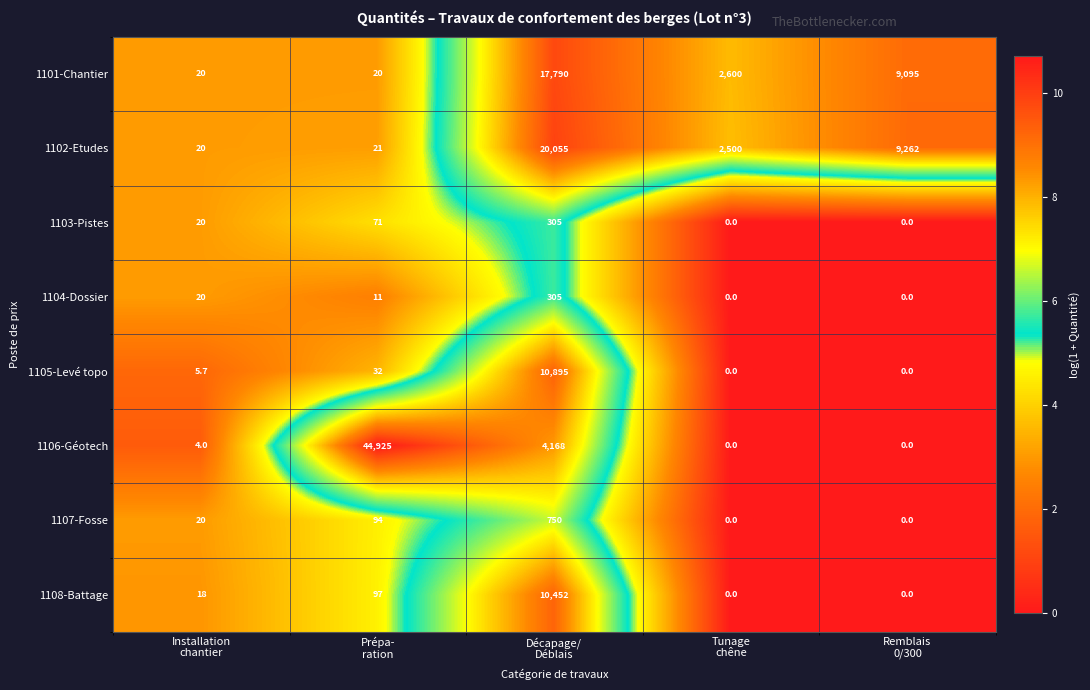

Which series has the largest range (max minus min)?

1106-Géotech